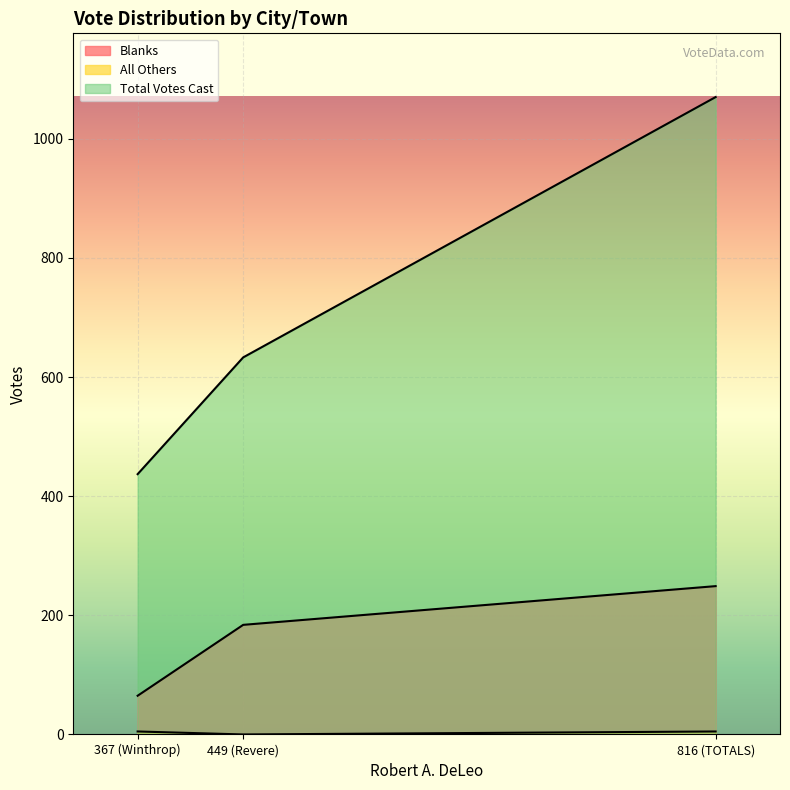

What is the difference between the maximum and minimum values in the All Others series?

5